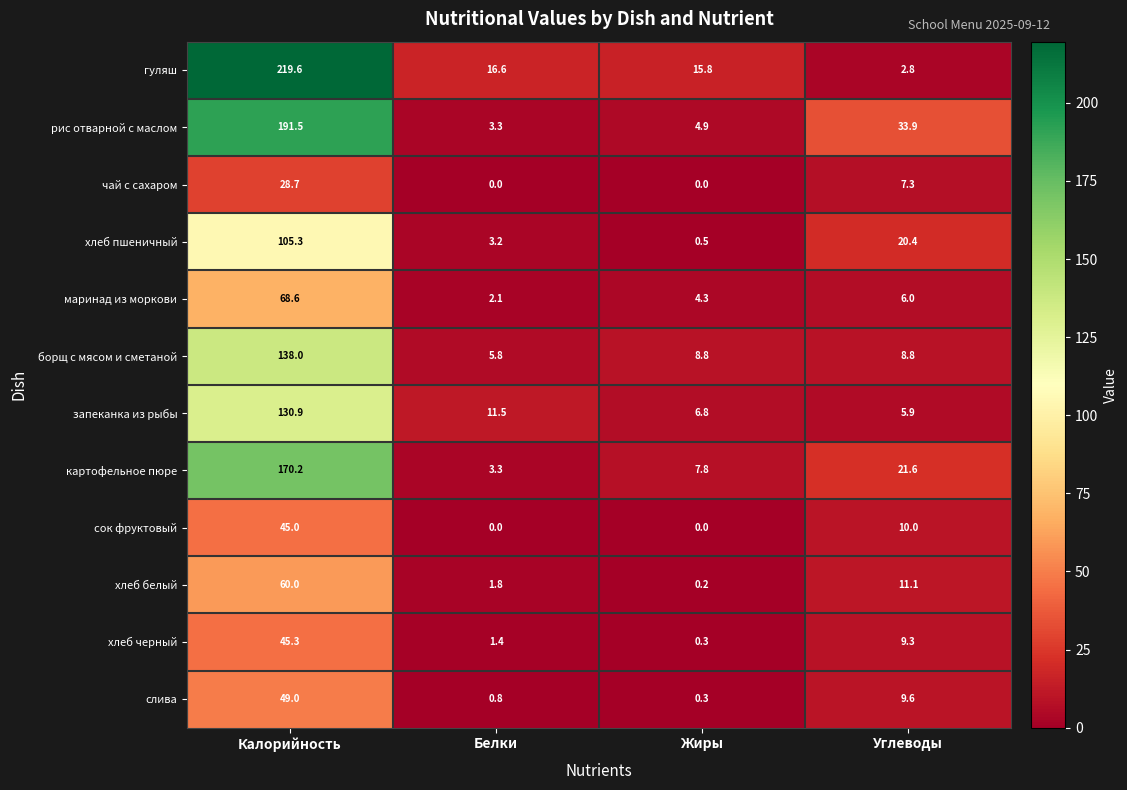

Rank the series by their maximum value, from lowest to highest.

чай с сахаром, сок фруктовый, хлеб черный, слива, хлеб белый, маринад из моркови, хлеб пшеничный, запеканка из рыбы, борщ с мясом и сметаной, картофельное пюре, рис отварной с маслом, гуляш